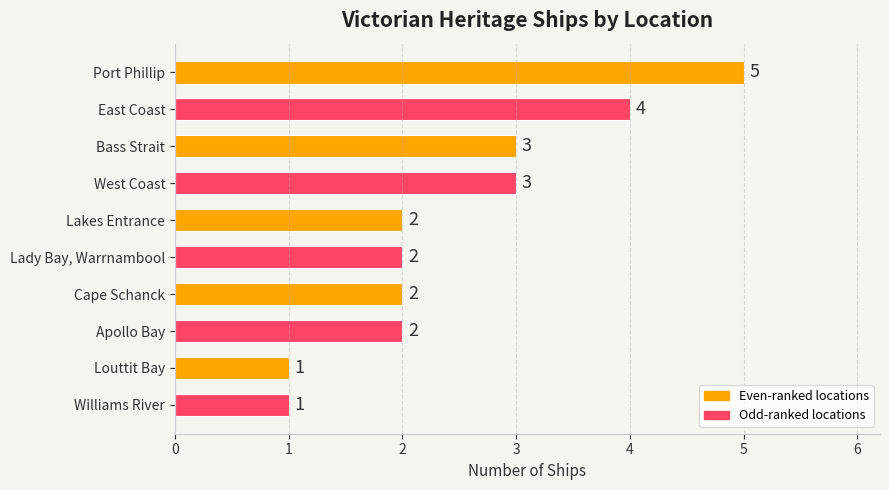

What is the value of the 7th bar from the top?

2